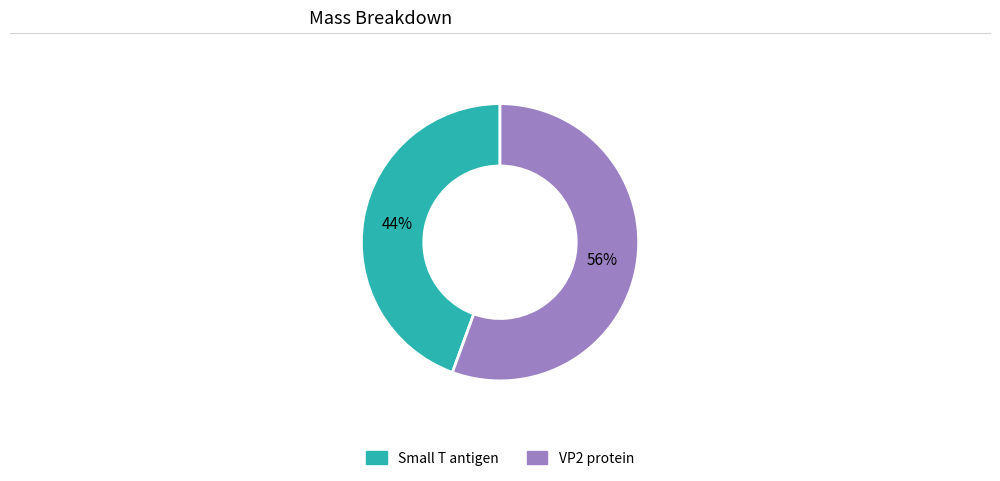

Do VP2 protein and Small T antigen together represent more than half of the pie?

Yes